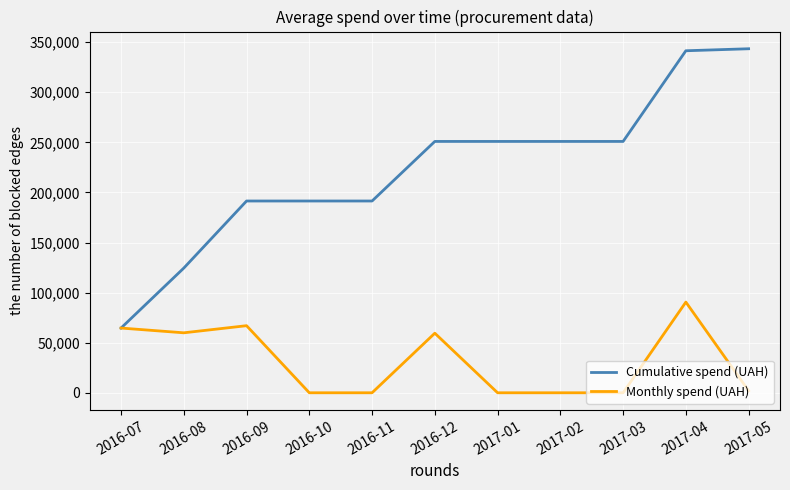

Which series has the widest spread of values?

Cumulative spend (UAH)